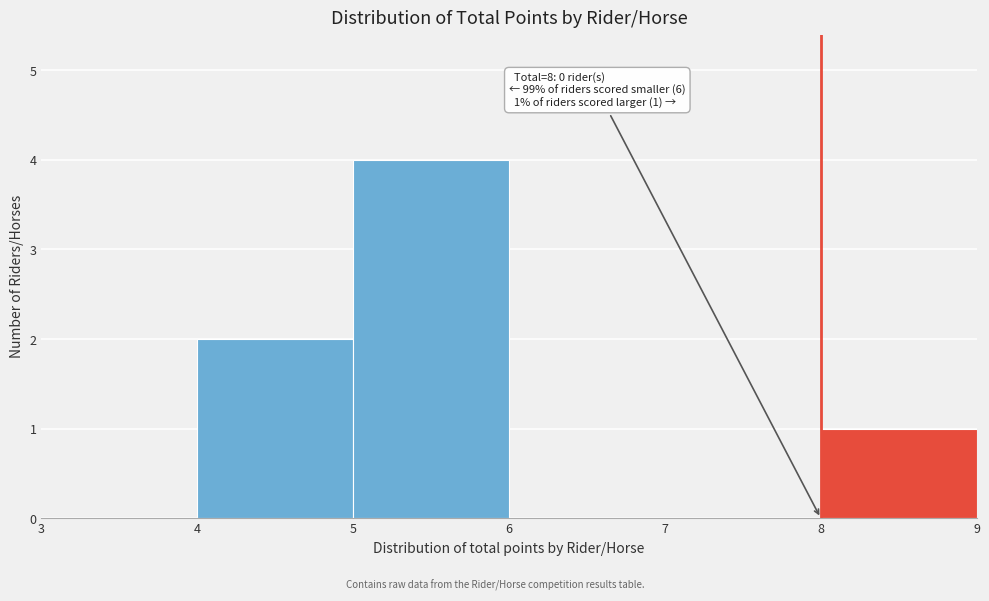

Which range on the x-axis has the tallest bar?

5 to 6